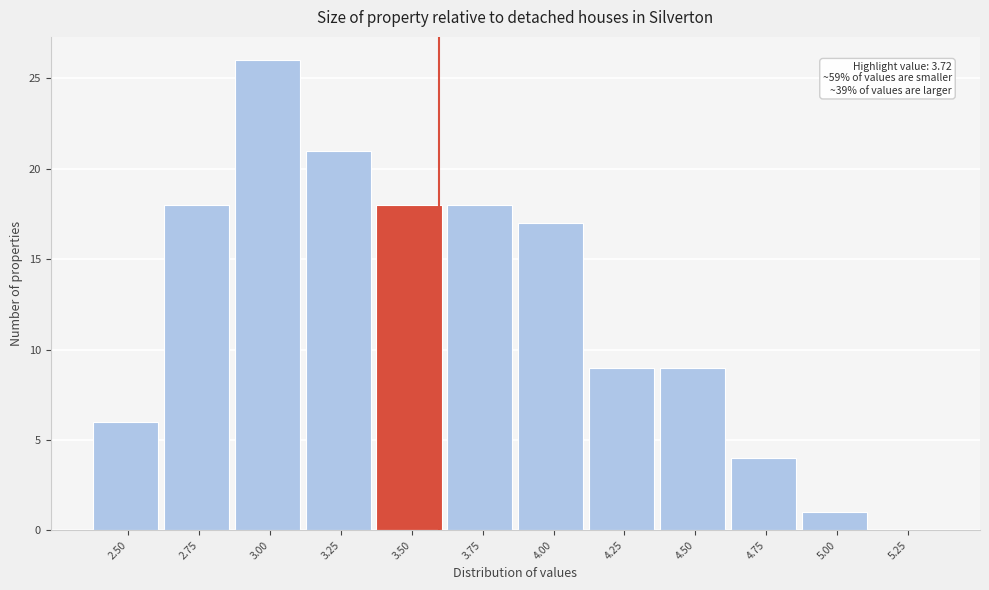

Reading left to right, list all the values displayed in this chart.

2.50=6	2.75=18	3.00=26	3.25=21	3.50=18	3.75=18	4.00=17	4.25=9	4.50=9	4.75=4	5.00=1	5.25=0